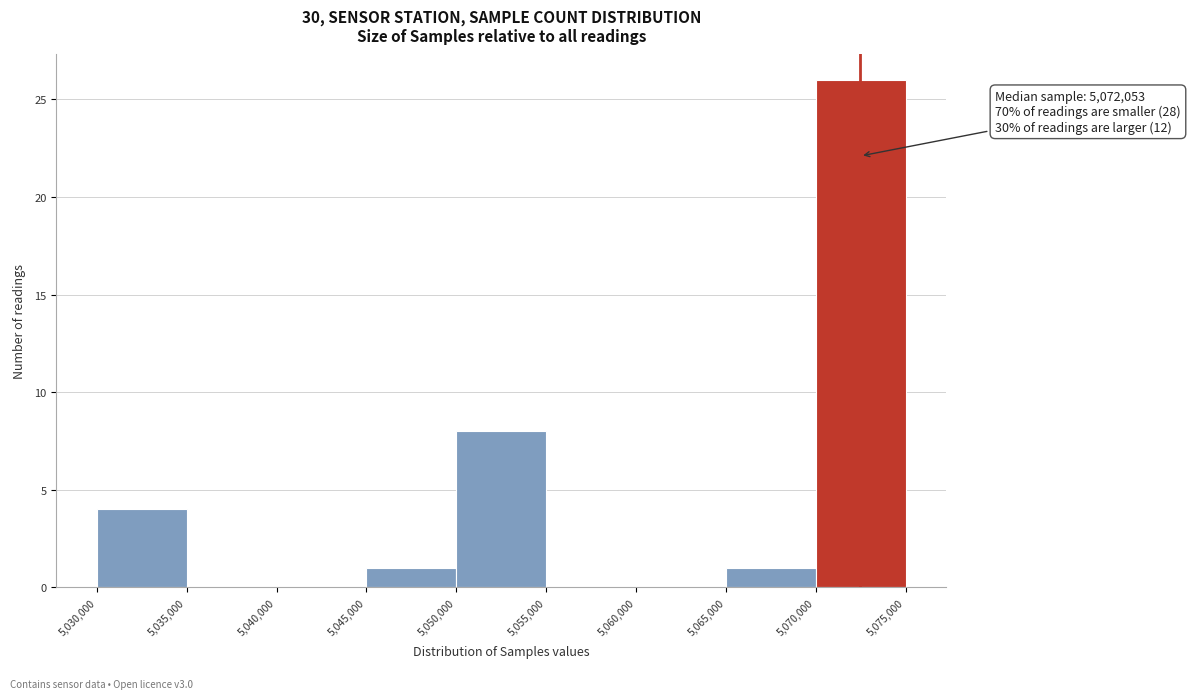

Over which range of the x-axis is the bar tallest?

5,070,000 to 5,075,000